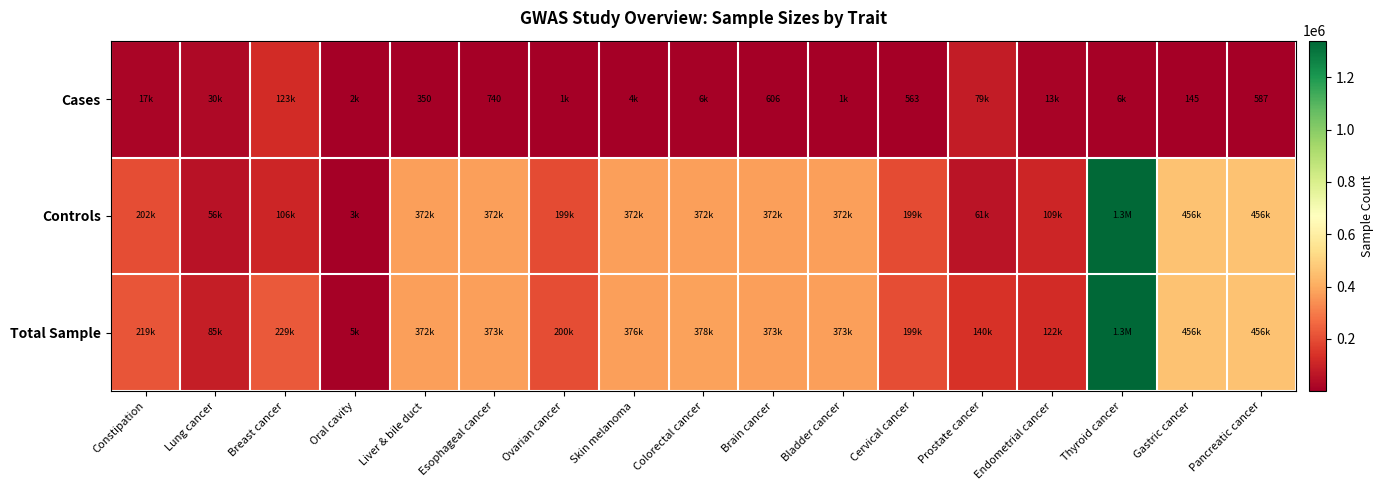

Which label corresponds to the largest value in the chart?

Thyroid cancer